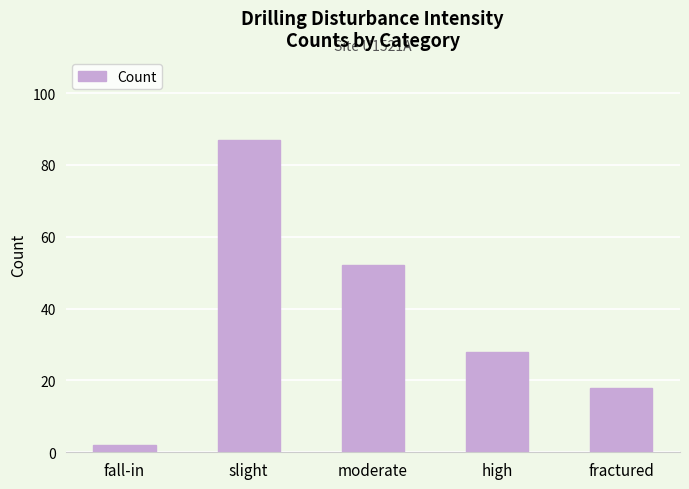

Where is the data nearest to the value 44?

moderate